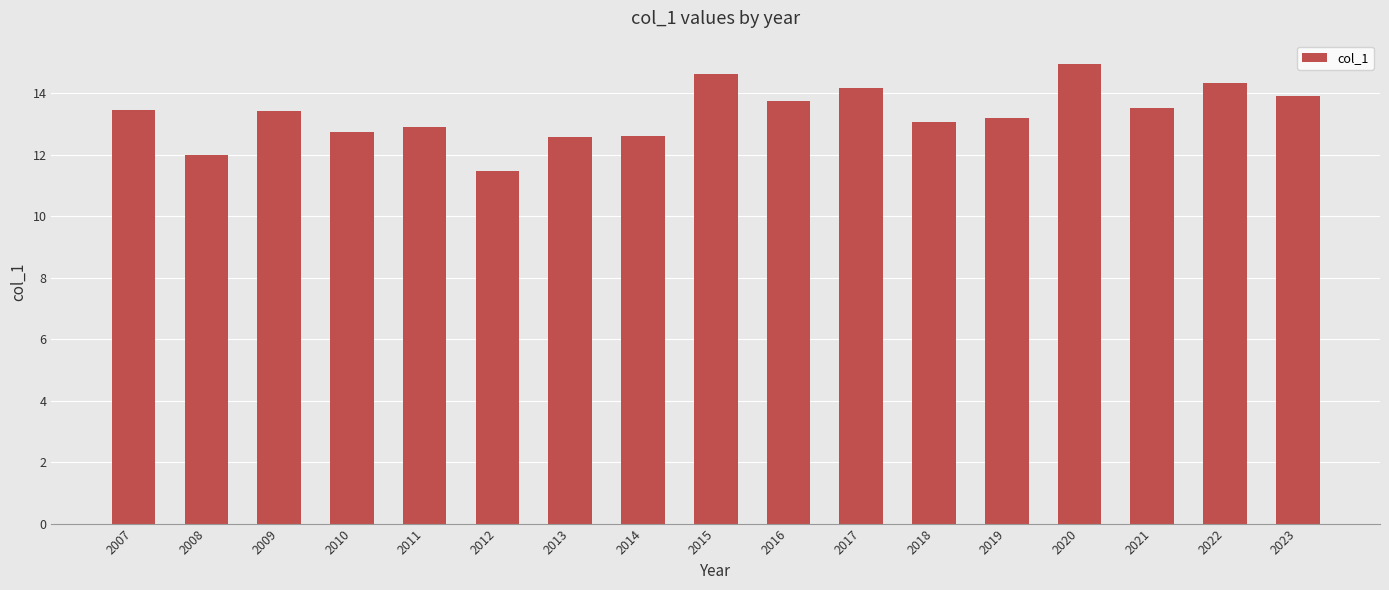

The chart shows a value of 7.0 at 2019. True or false?

False